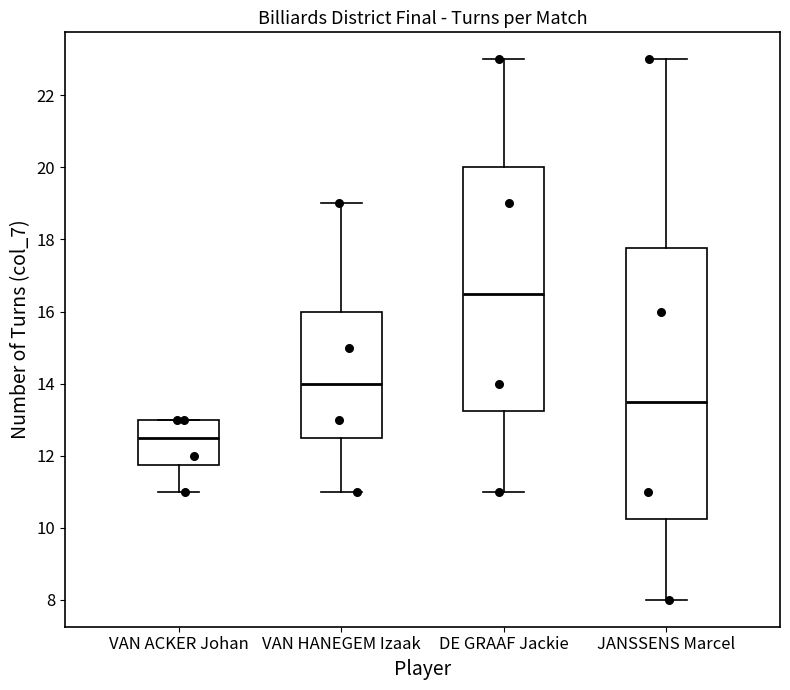

Which box's median line is the lowest?

VAN ACKER Johan